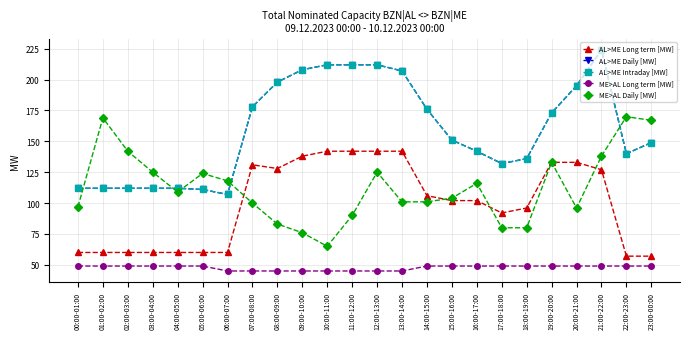

Where is the first local minimum for AL>ME Intraday [MW]?

06:00-07:00